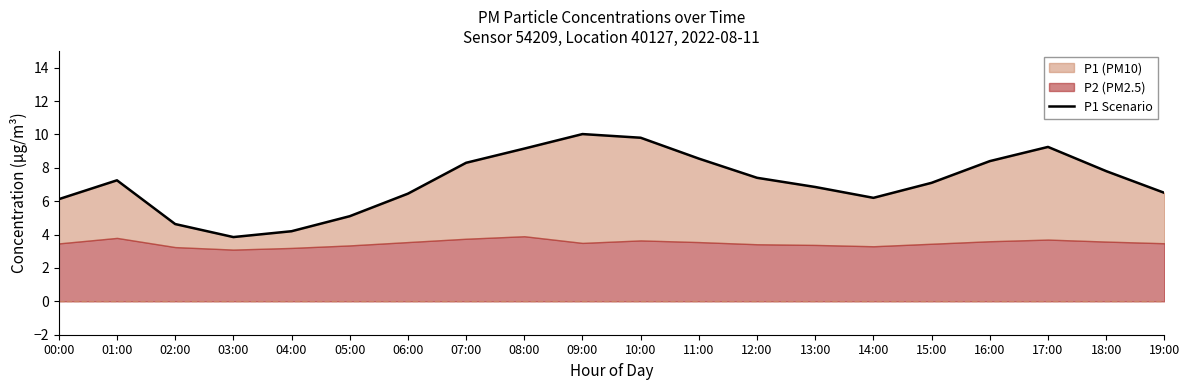

What is the change in value from 09:00 to 12:00?

-2.6